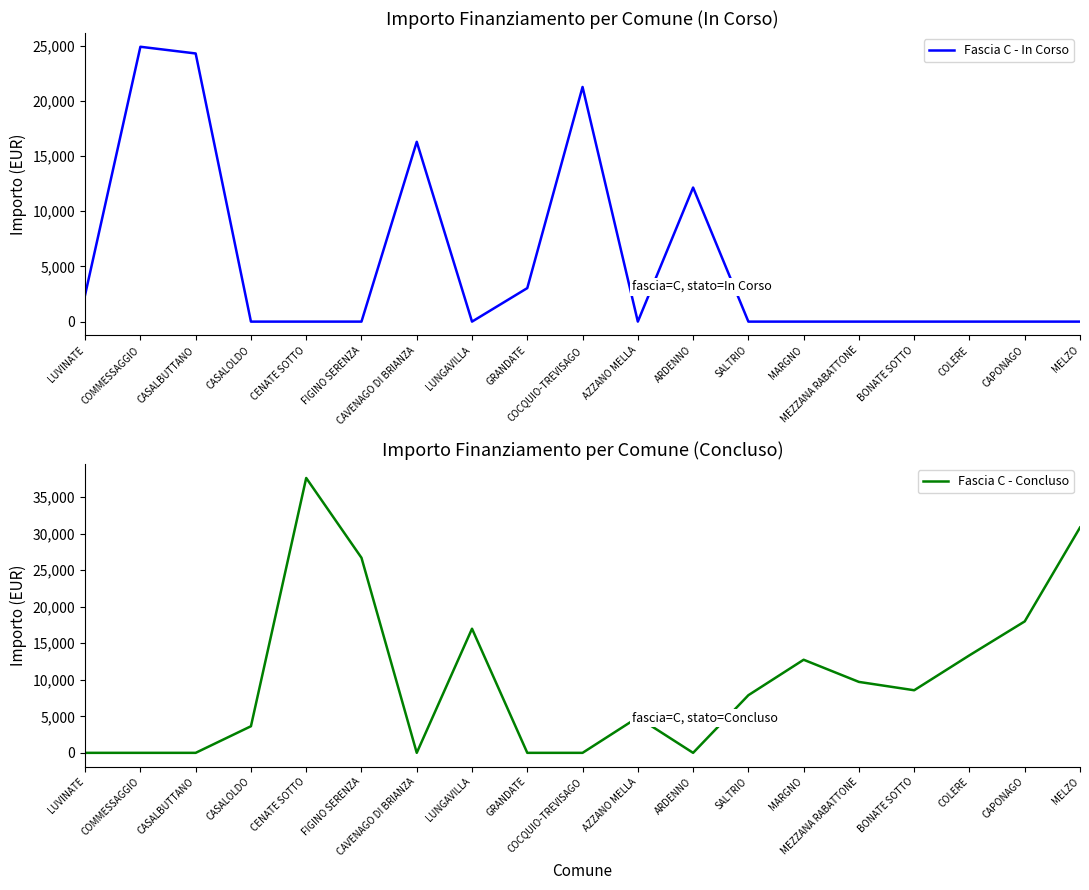

At which category does the chart reach its peak across all series?

CENATE SOTTO